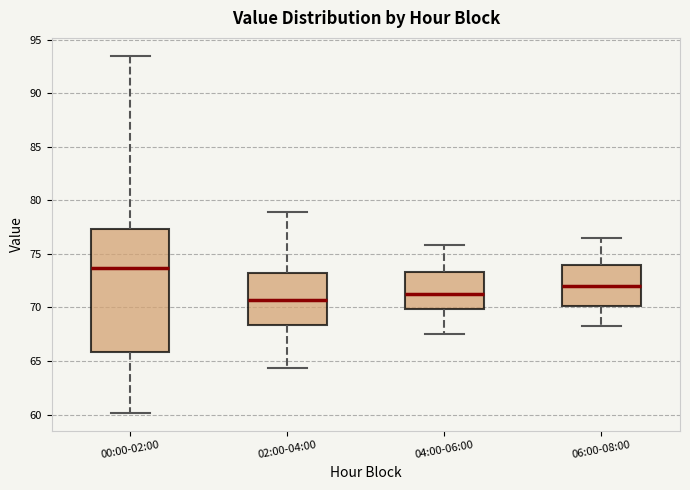

Which box is the tallest, from its lower edge to its upper edge?

00:00-02:00